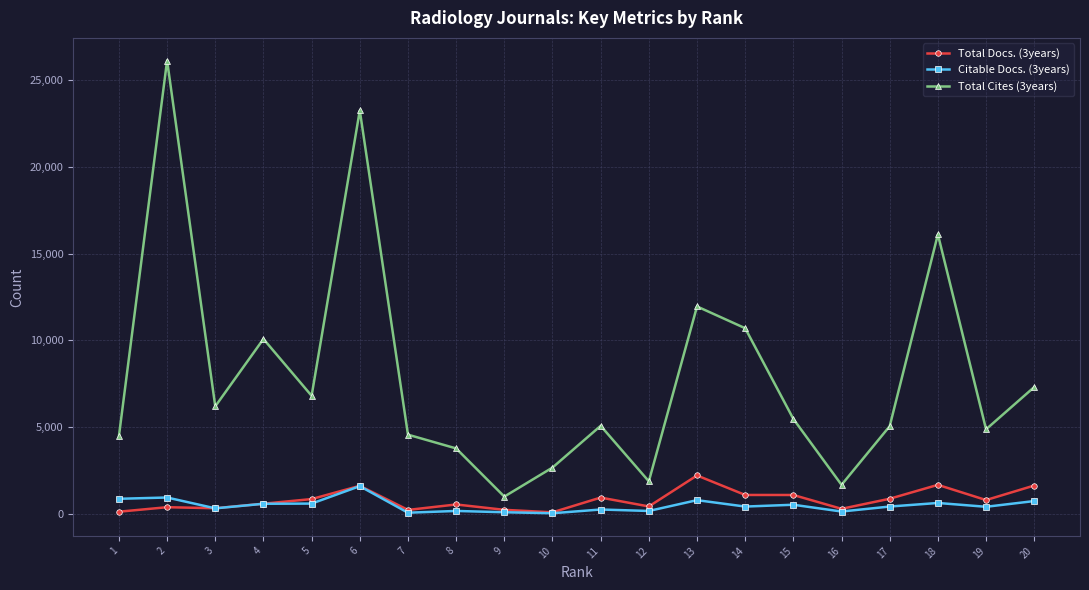

Which series has the widest spread of values?

Total Cites (3years)